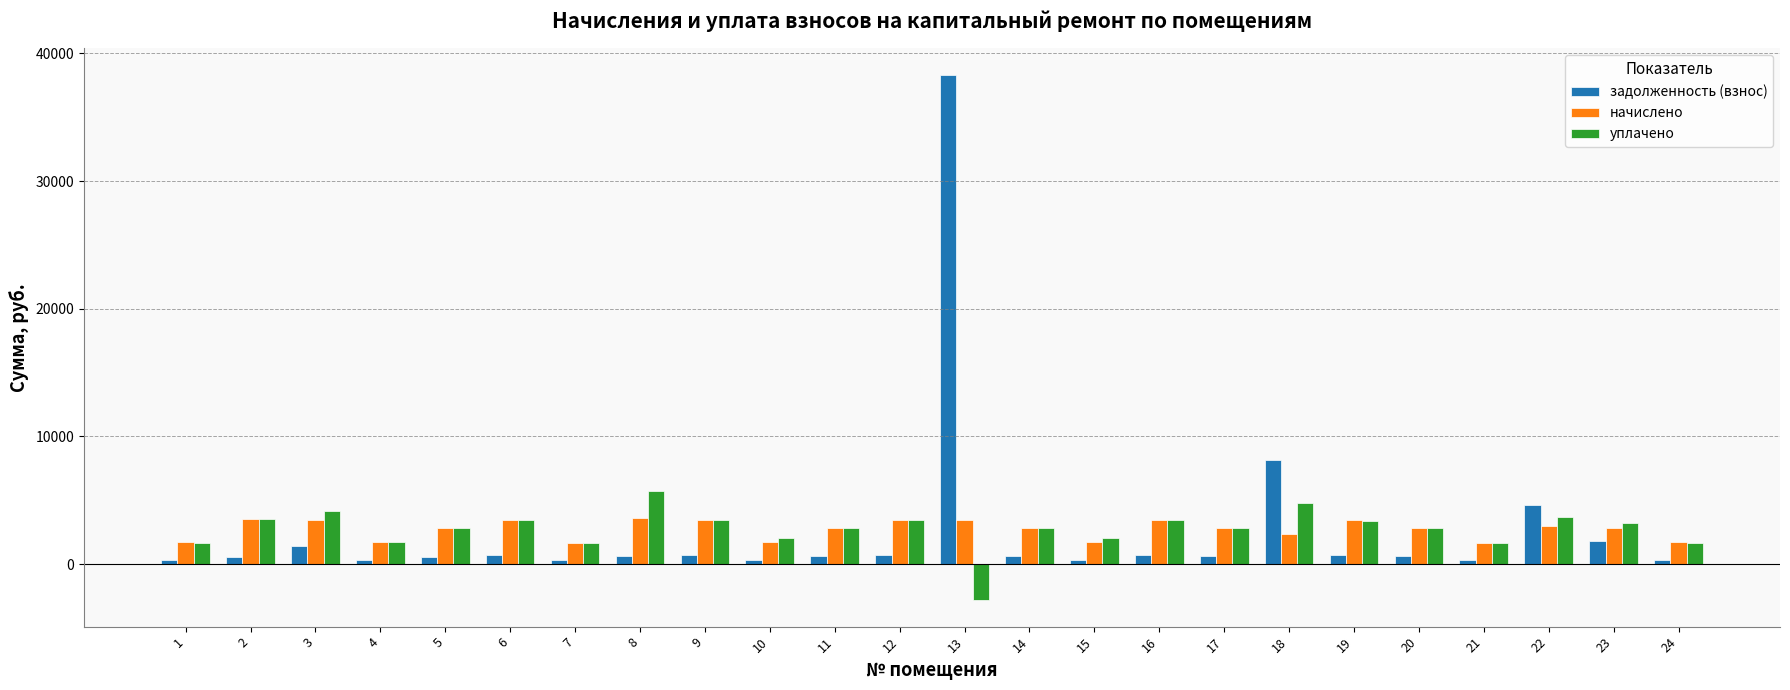

How many groups of bars are there?

24